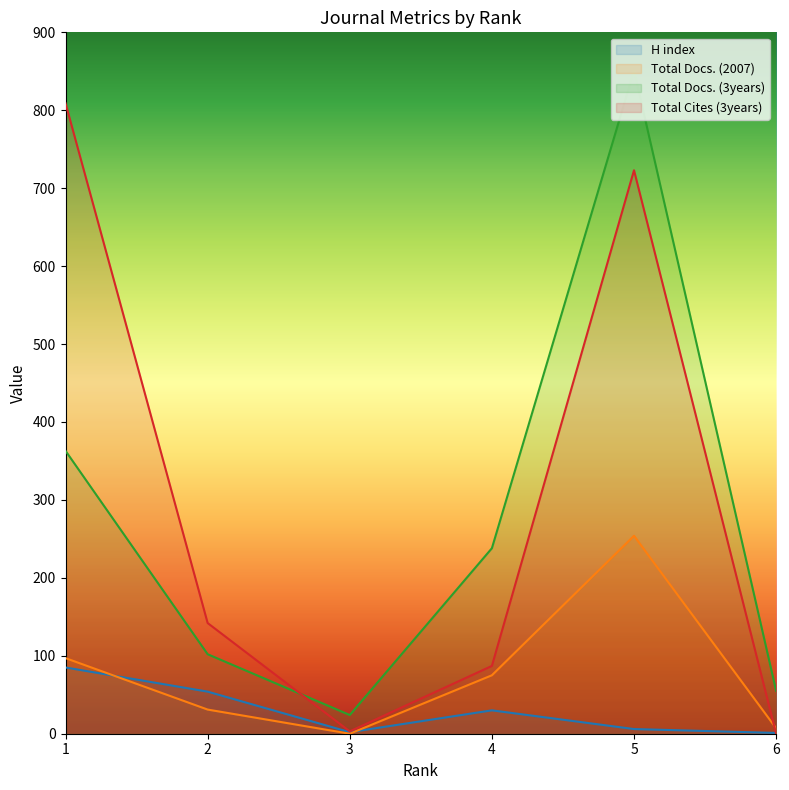

What is the total value across all series at 1?

1354